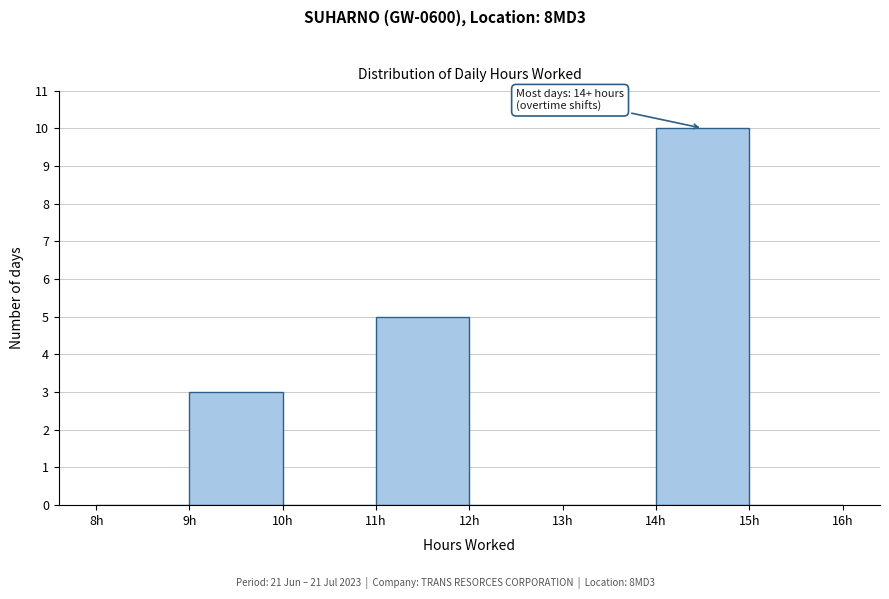

Over which range of the x-axis is the bar tallest?

14 to 15